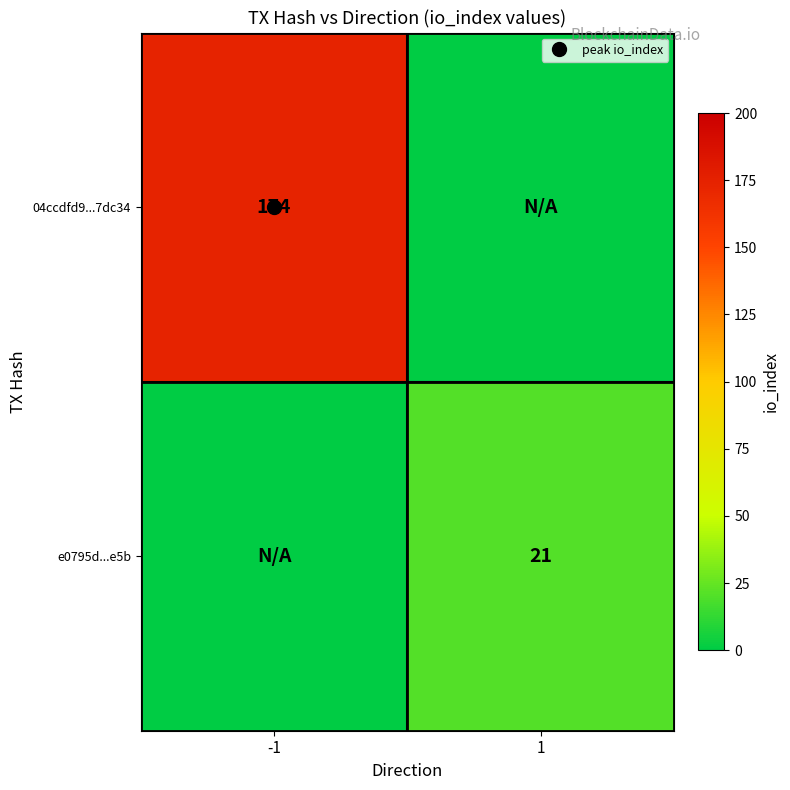

Rank the series by their average value, from lowest to highest.

e0795d...e5b, 04ccdfd9...7dc34